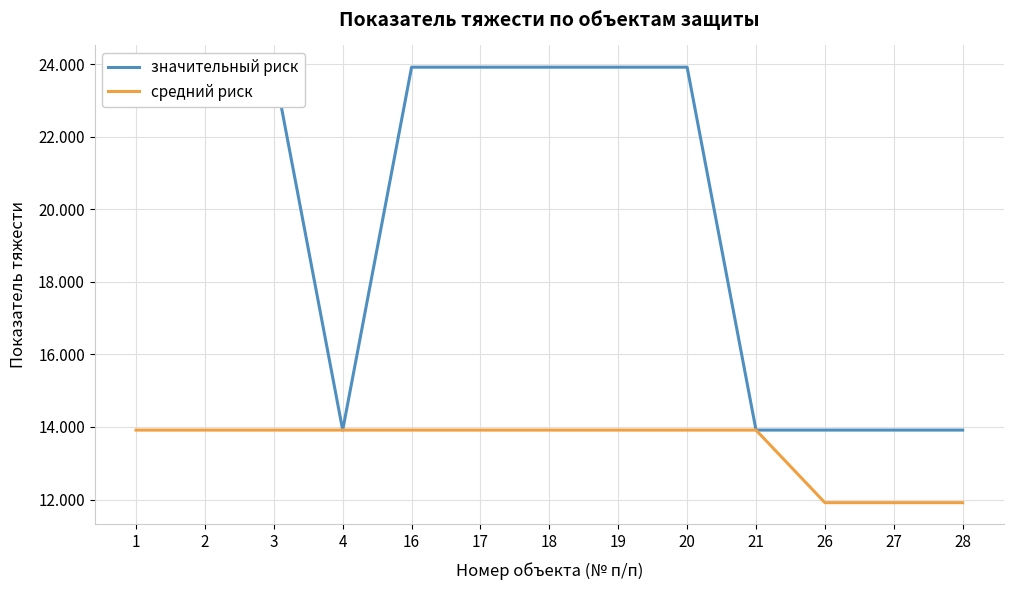

Between 16 and 21, which is larger?

16